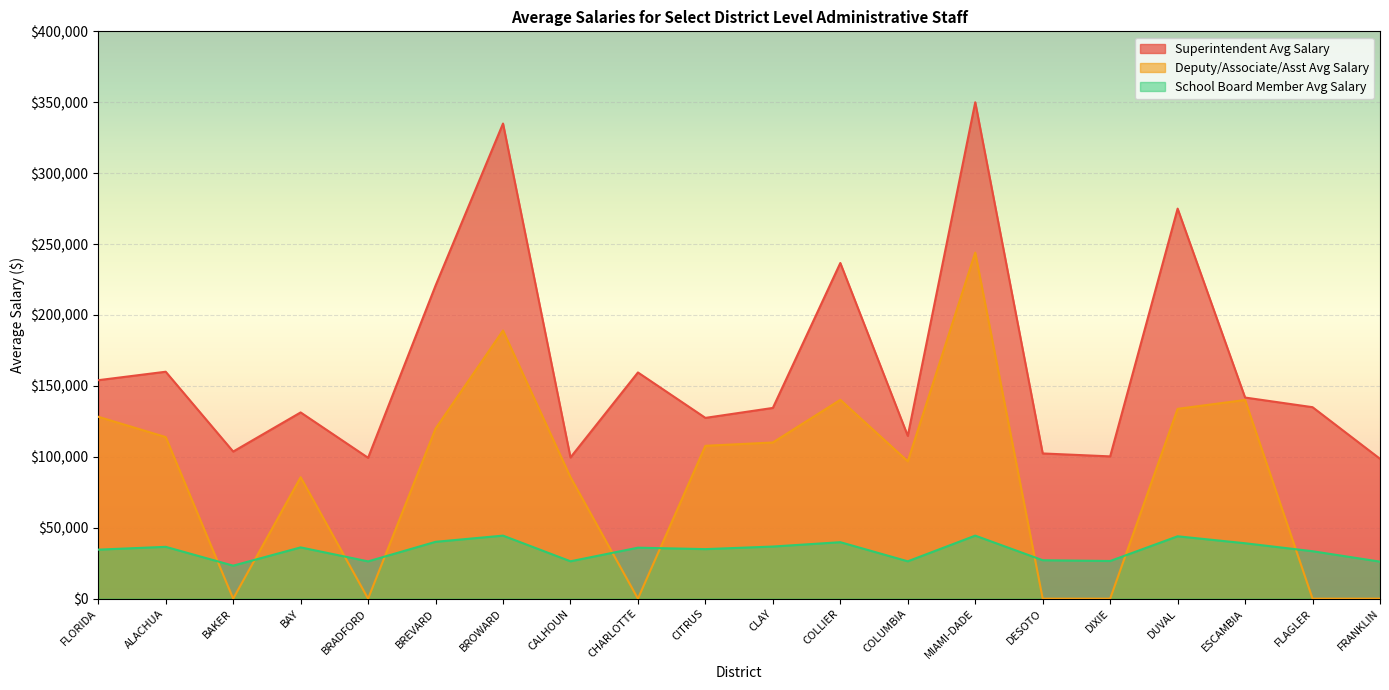

How many interior local peaks does the Deputy/Associate/Asst Avg Salary series have?

5